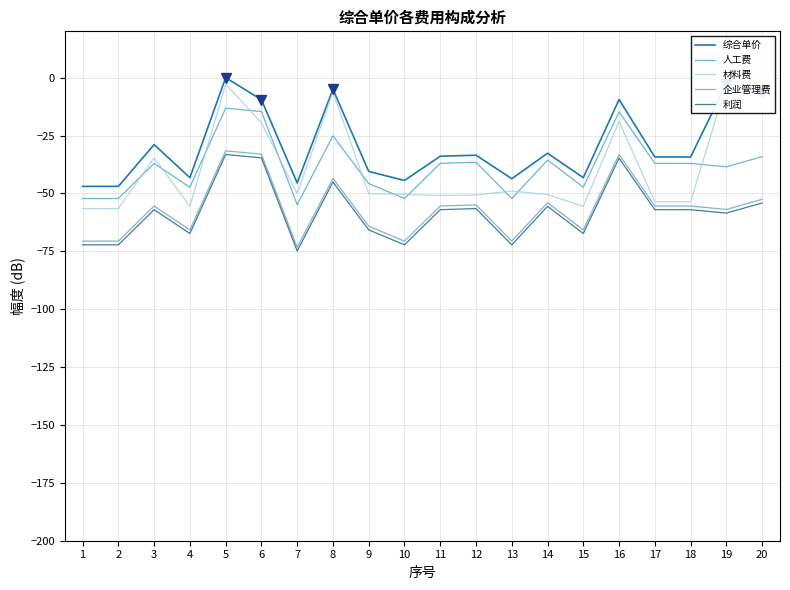

Which series has the largest range (max minus min)?

材料费